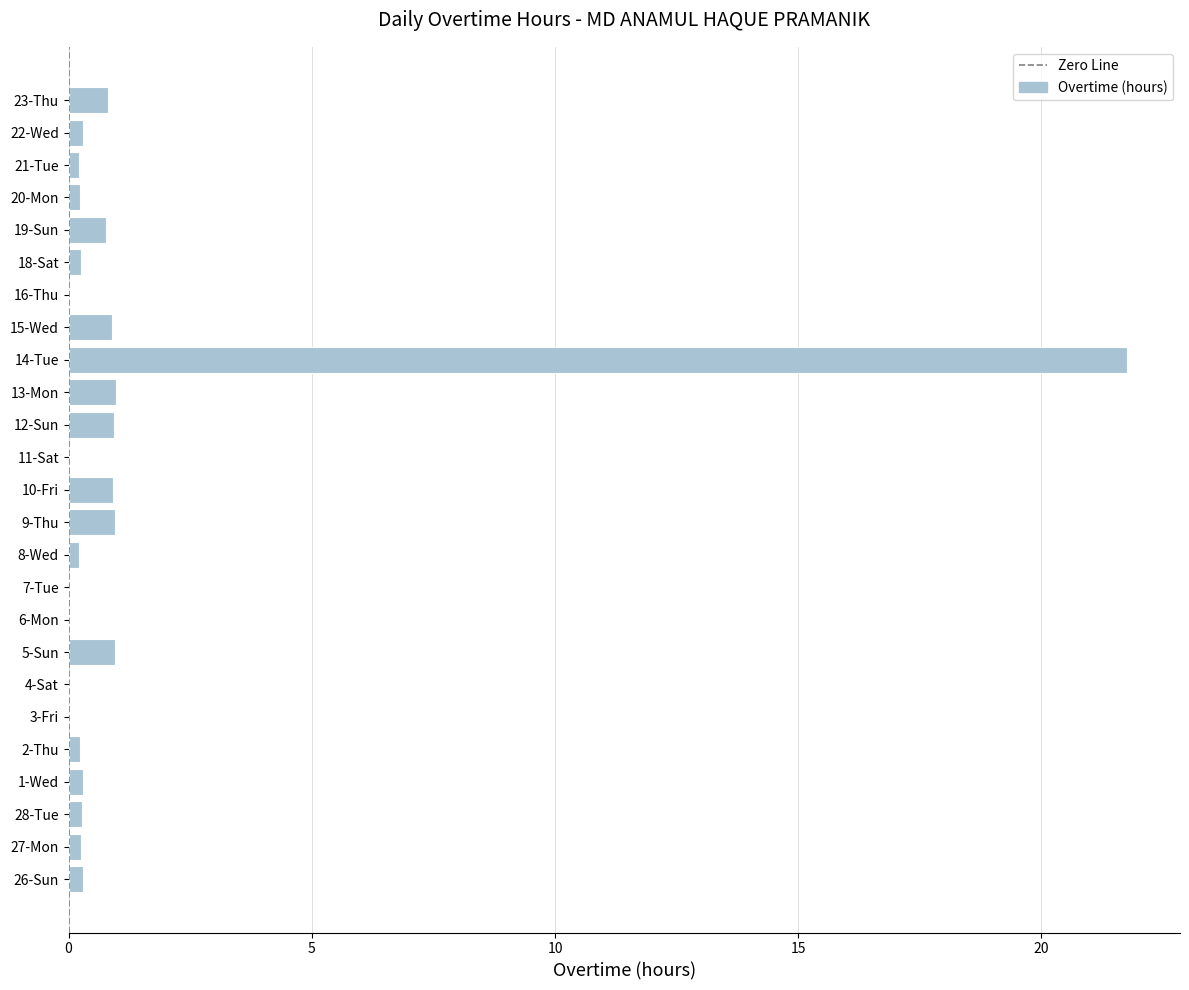

The value at 16-Thu is 14.7. True or false?

False